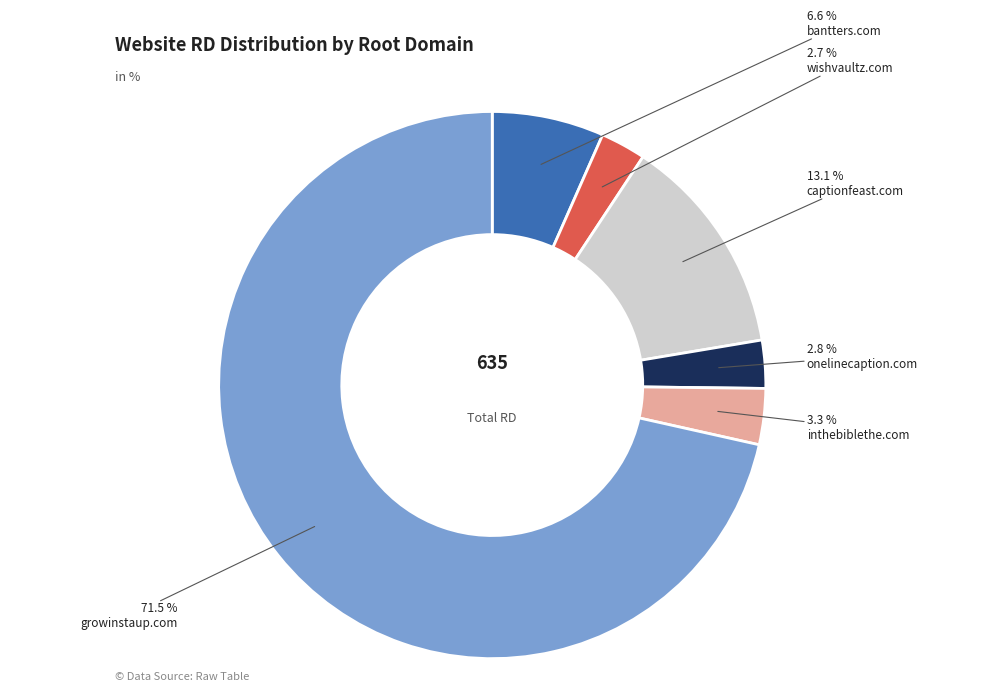

Is there any slice that represents more than half of the pie?

Yes